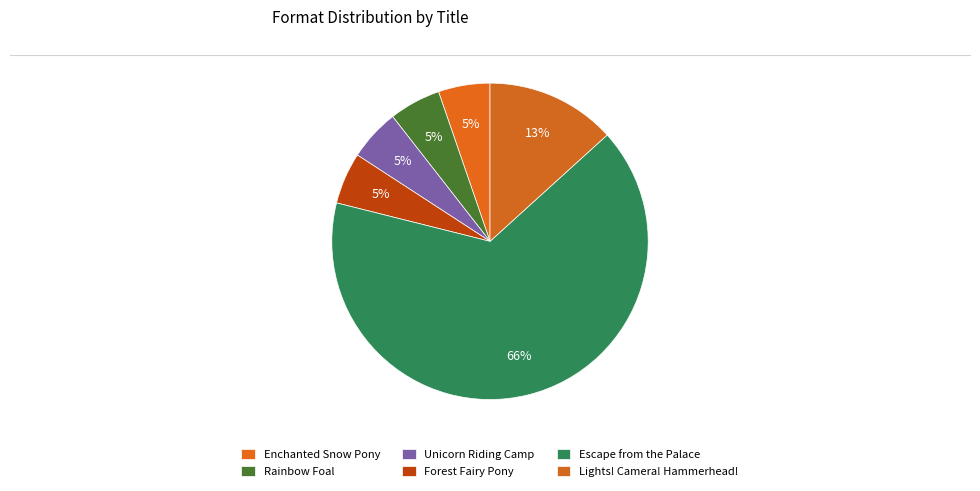

Rank the categories by value from highest to lowest.

Escape from the Palace, Lights! Camera! Hammerhead!, Enchanted Snow Pony, Rainbow Foal, Unicorn Riding Camp, Forest Fairy Pony